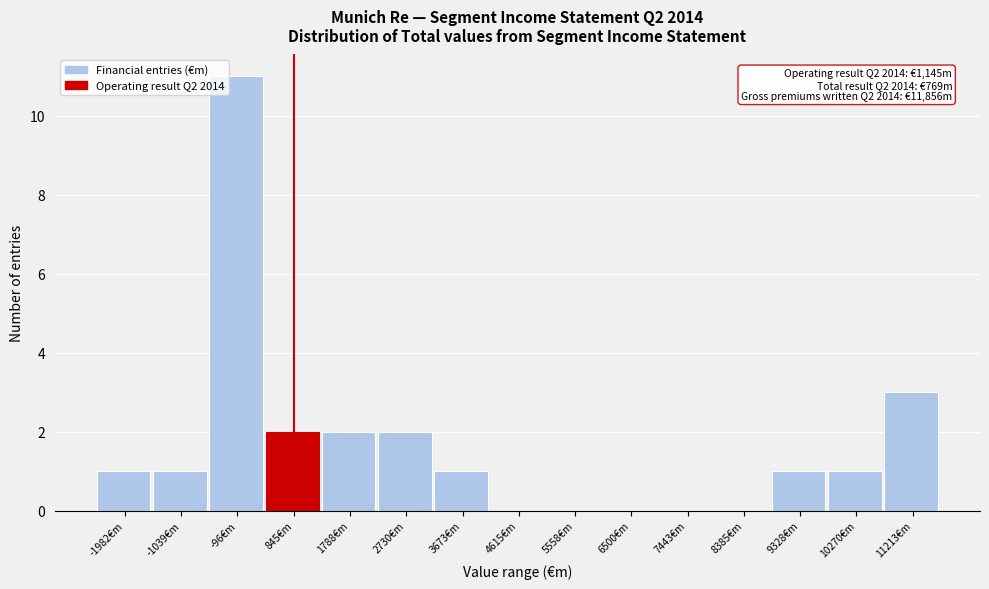

Reading left to right, what are all the values shown in this chart?

-1982€m=1	-1039€m=1	-96€m=11	845€m=2	1788€m=2	2730€m=2	3673€m=1	4615€m=0	5558€m=0	6500€m=0	7443€m=0	8385€m=0	9328€m=1	10270€m=1	11213€m=3